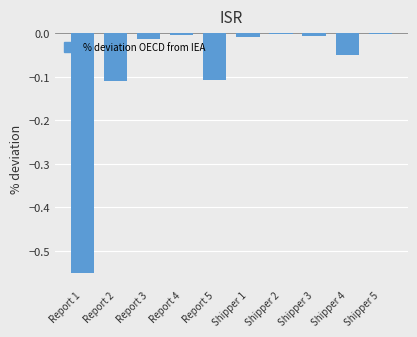

The chart shows a value of -0.1 at Shipper 4. True or false?

False